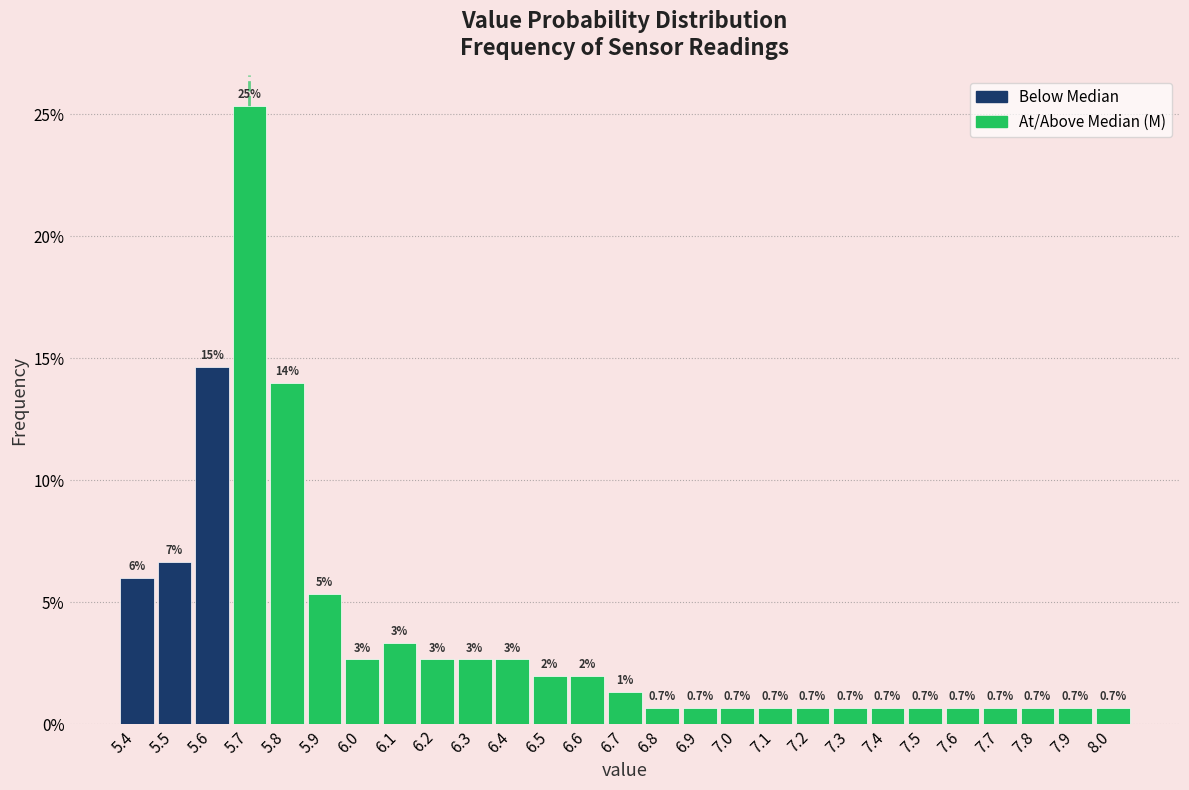

Which range on the x-axis has the tallest bar?

5.65 to 5.75